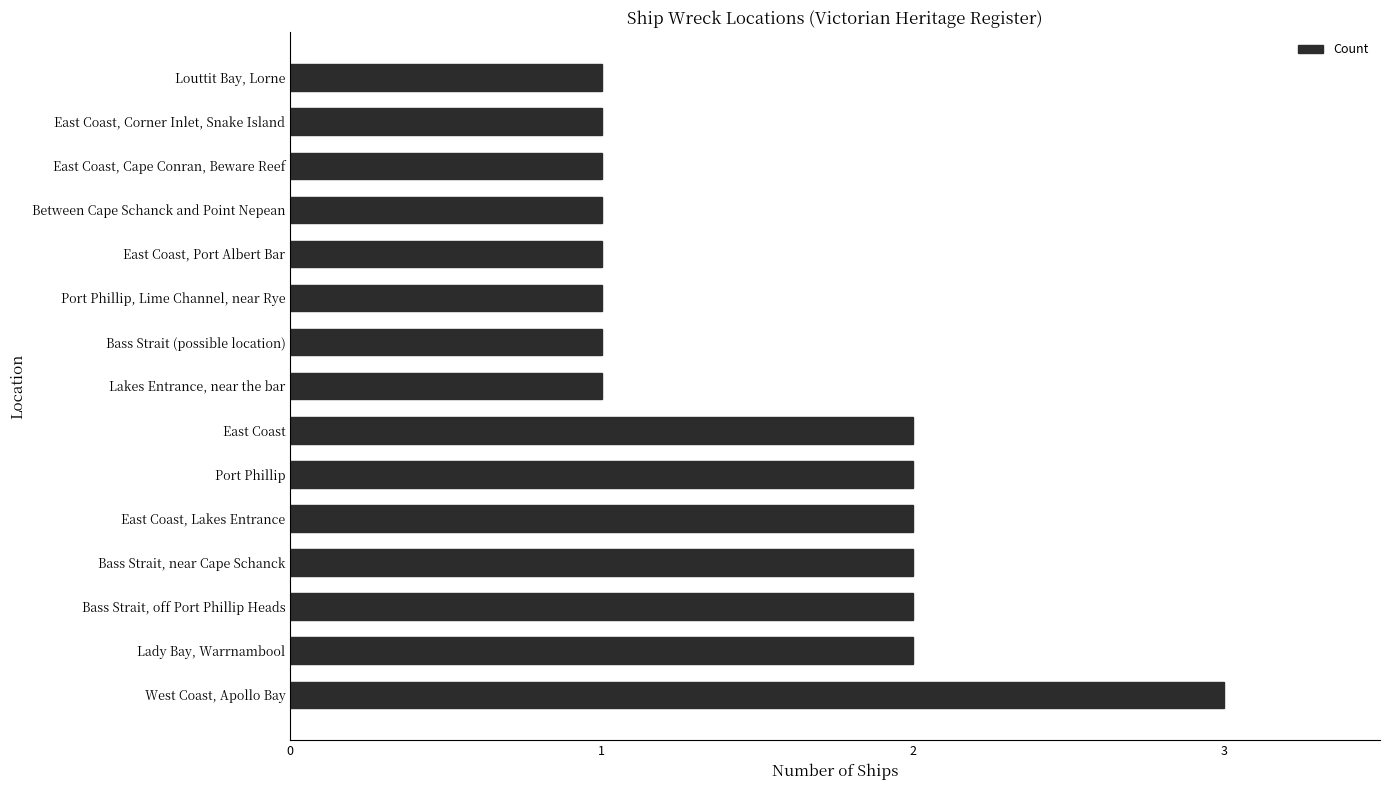

What is the ratio of the value at East Coast, Corner Inlet, Snake Island to the value at Lady Bay, Warrnambool?

0.5